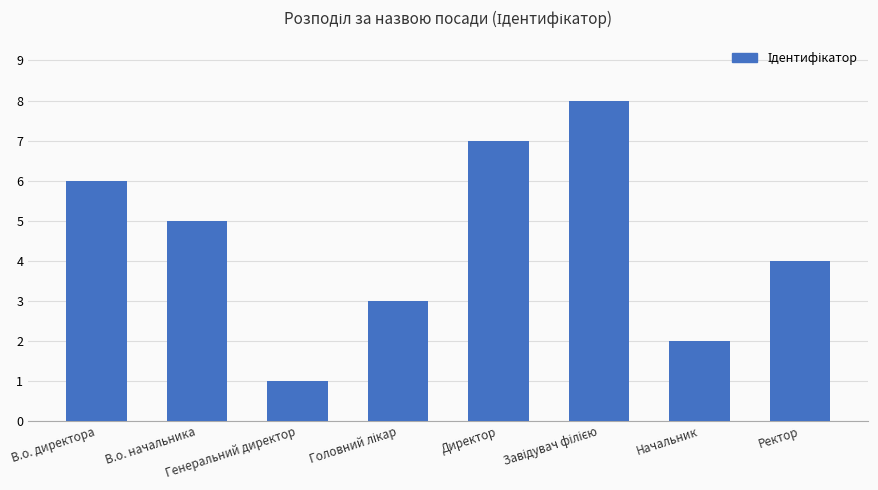

The value at В.о. директора is 10. True or false?

False